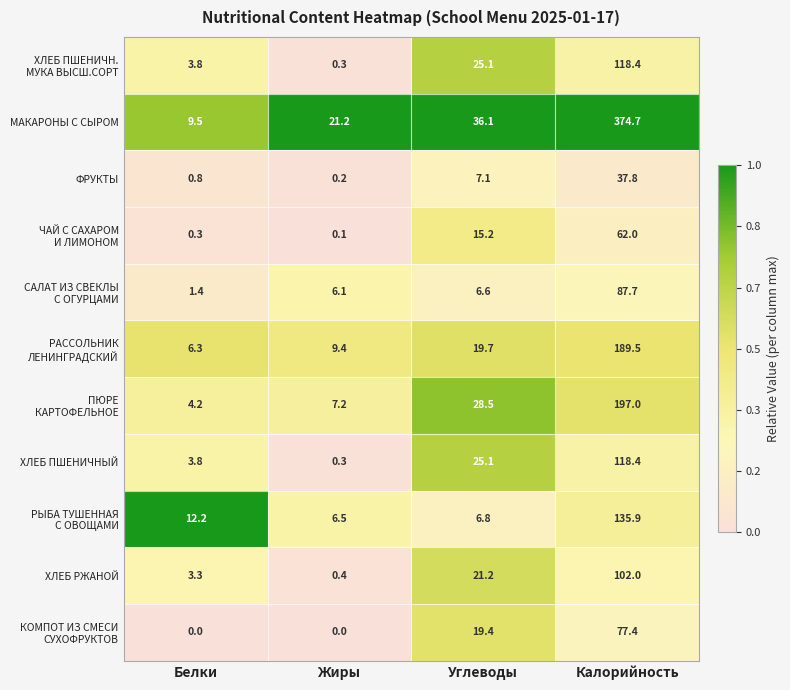

What is the sum of the ХЛЕБ РЖАНОЙ values at Жиры and Калорийность?

102.4